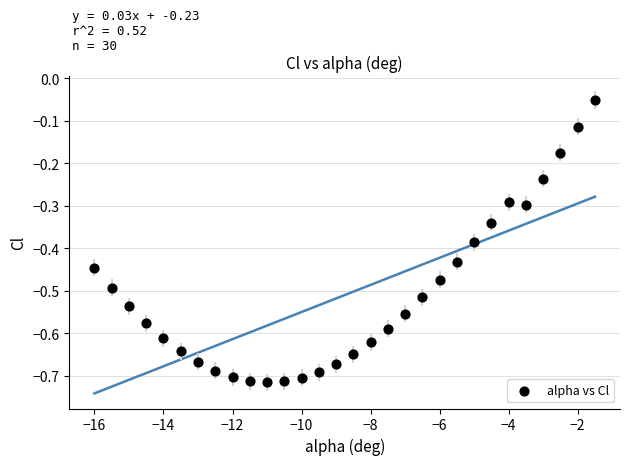

What is the range of Y values (max minus min)?

0.7